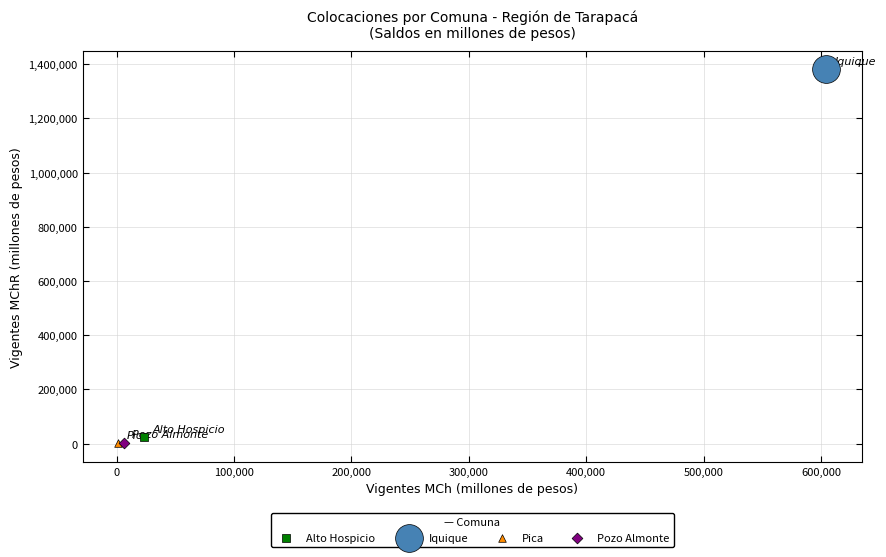

What are all the series names shown in the legend?

Alto Hospicio, Iquique, Pica, Pozo Almonte